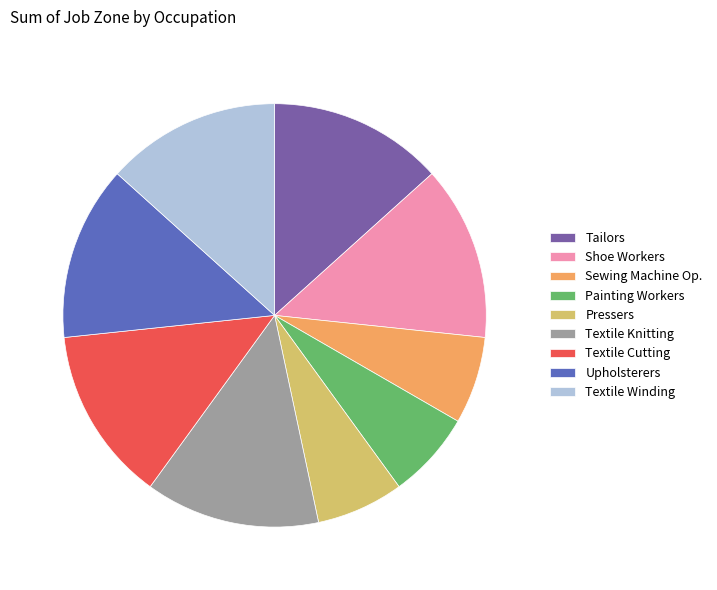

Count the number of slices in the pie.

9